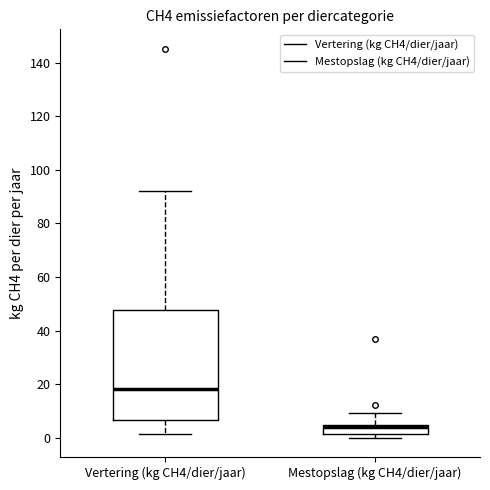

Which box's median line is the lowest?

Mestopslag (kg CH4/dier/jaar)